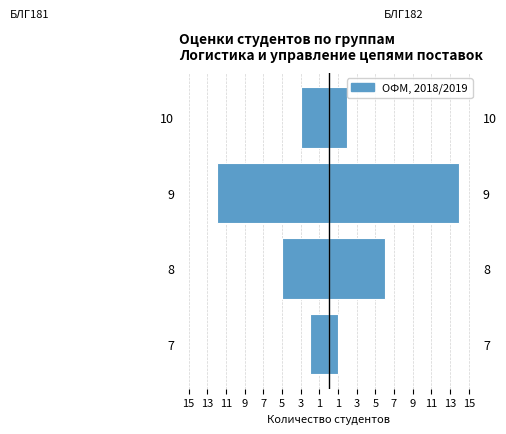

What is the value of the БЛГ182 bar at the 3rd from the left?

14